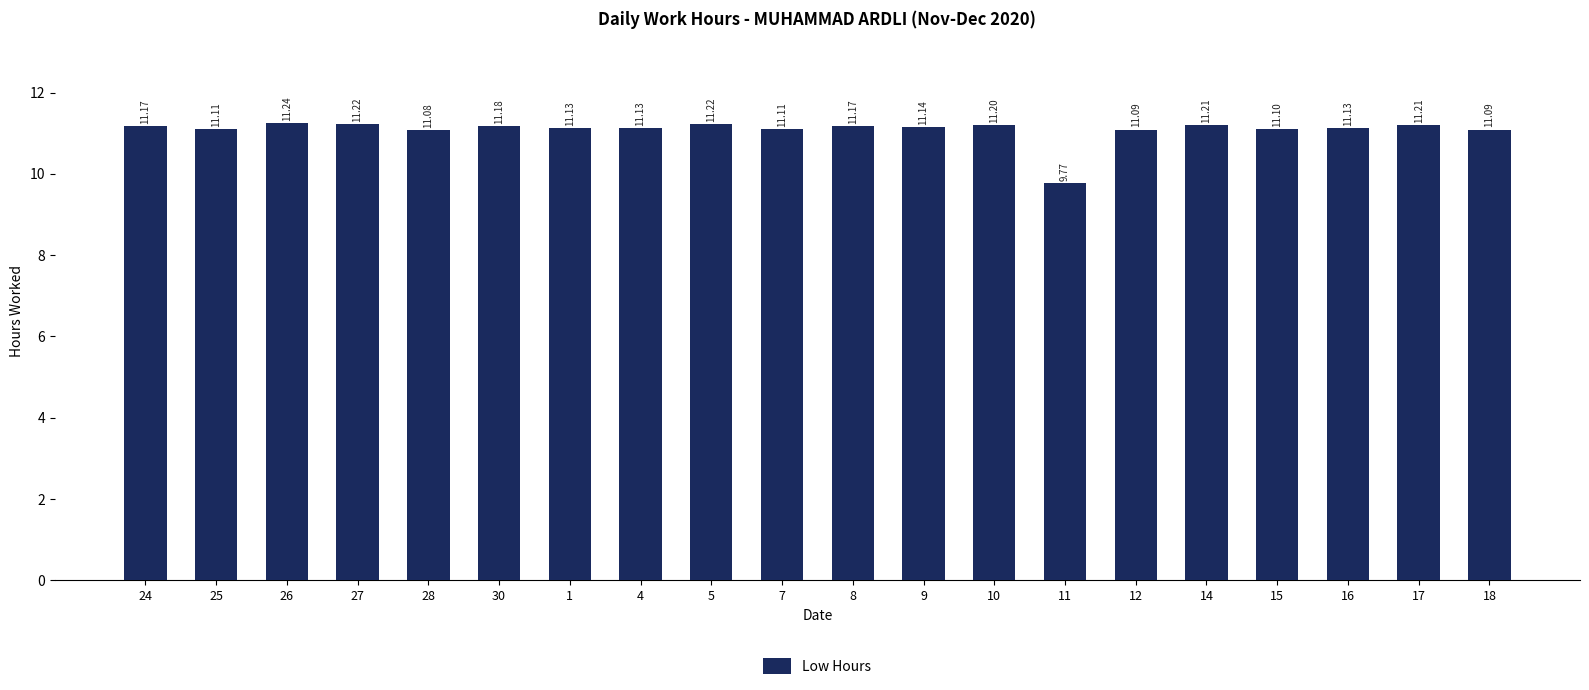

What is the ratio of the value at 25 to the value at 16?

1.0